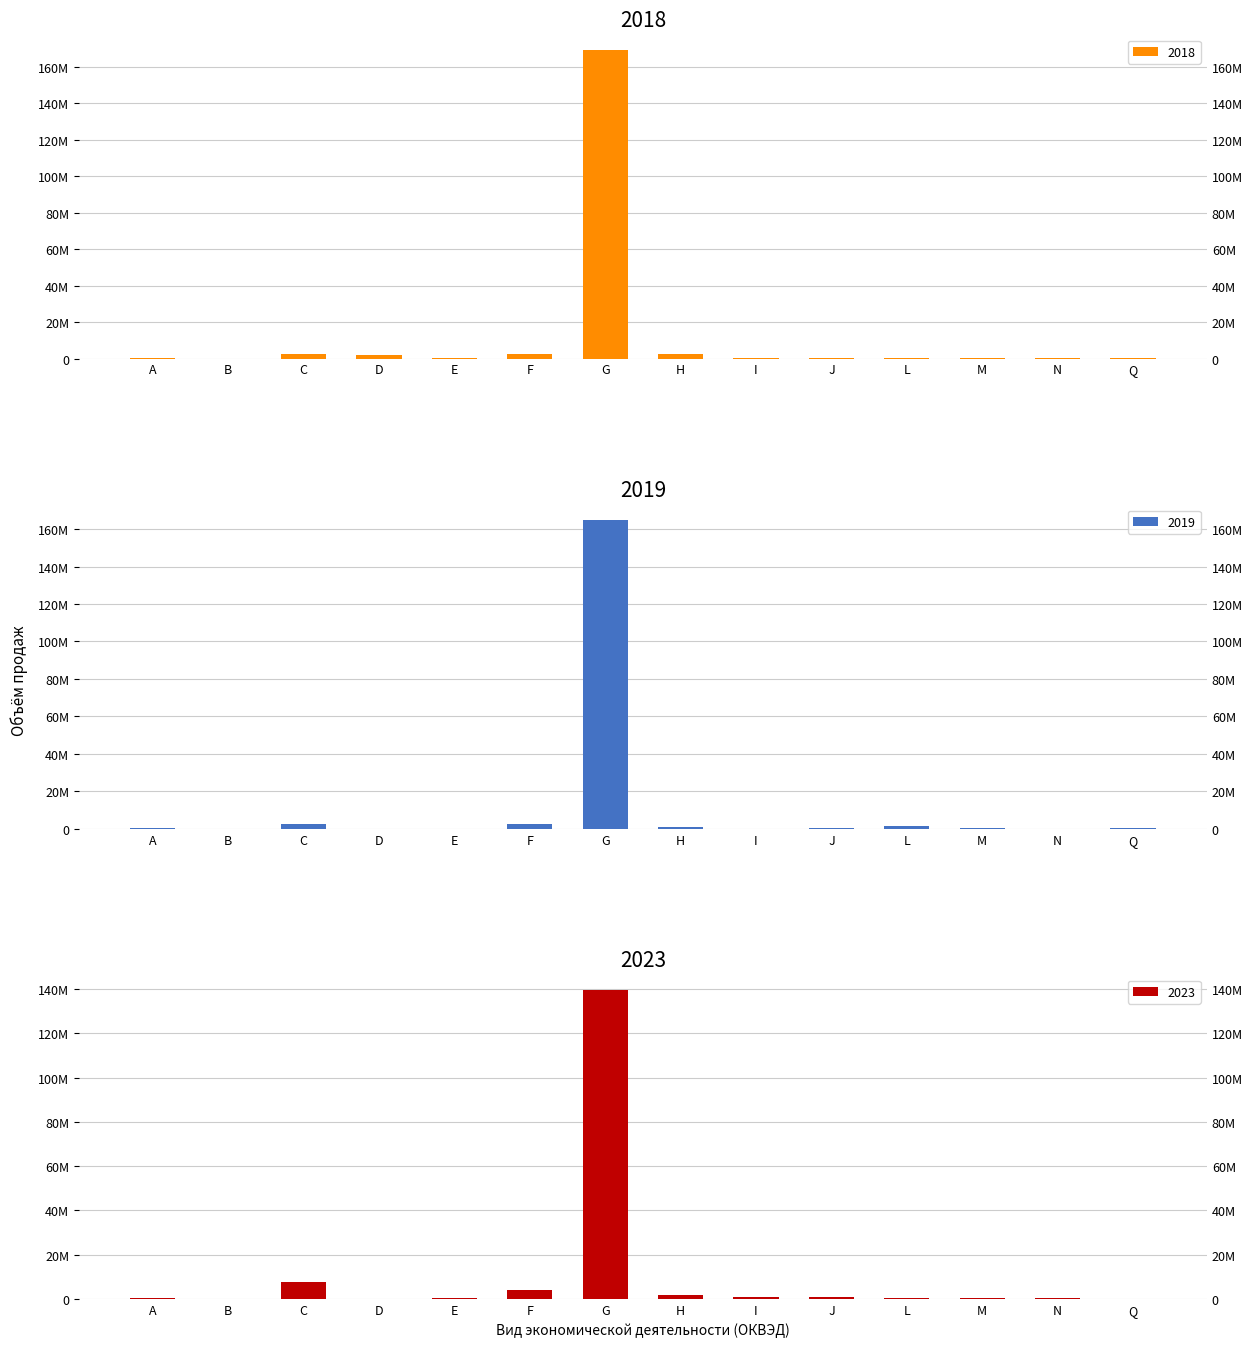

Which category has the lowest value in the 2018 series?

B